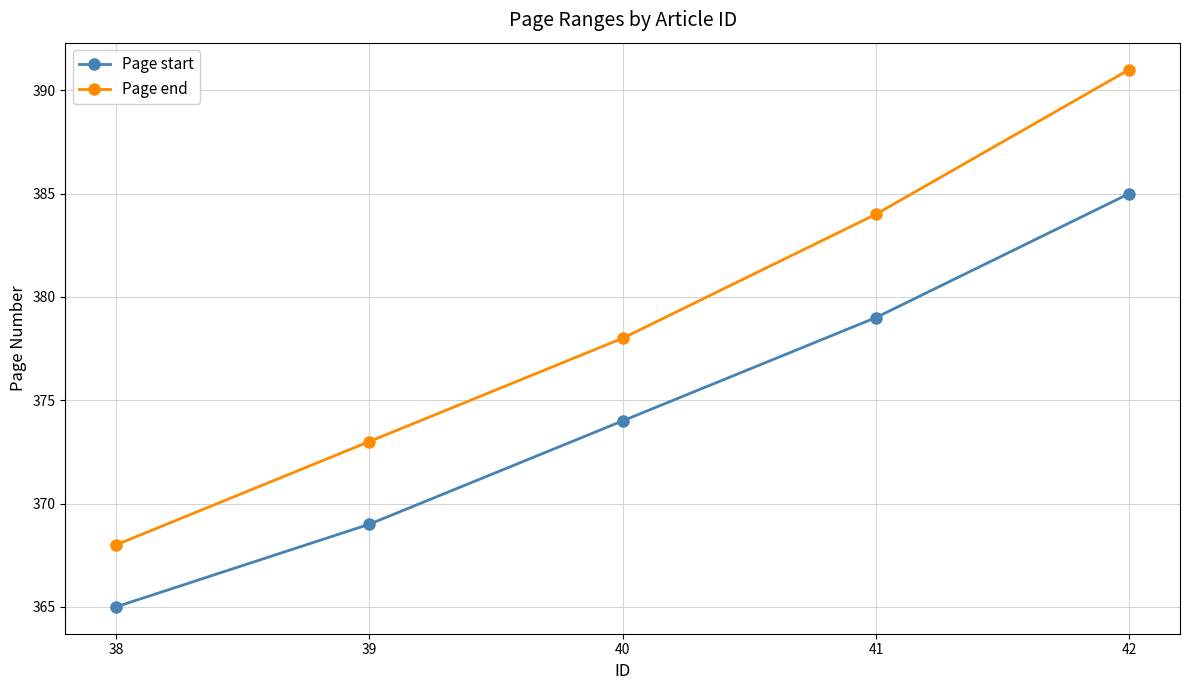

Is the value of Page end at 40 greater than the value of Page start at 38?

Yes